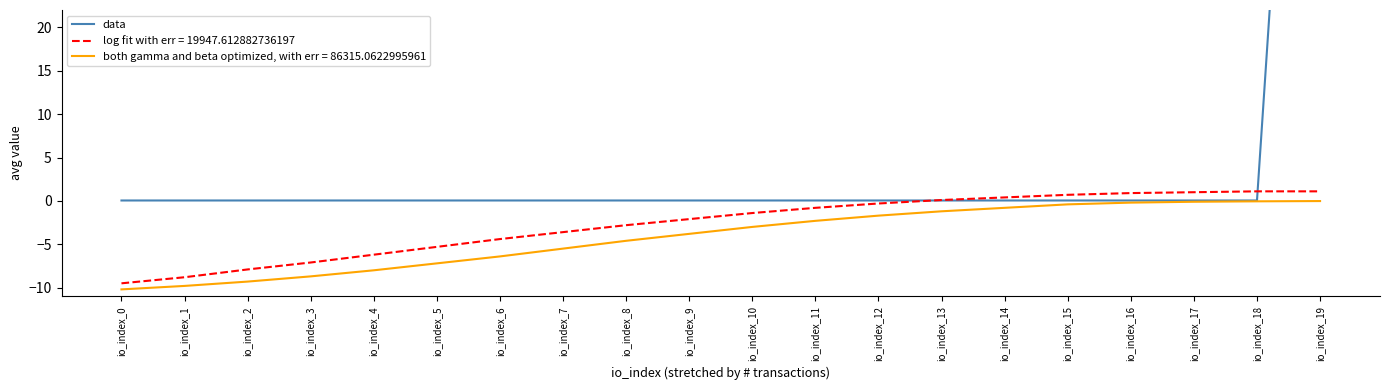

How many lines are shown in the chart?

1